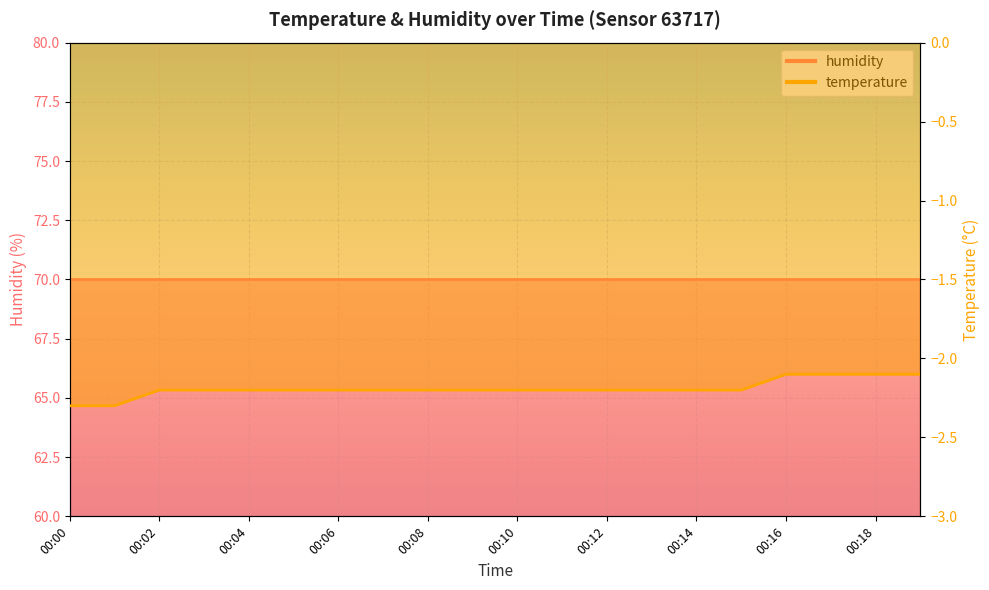

Which category has the highest value across all series?

00:16